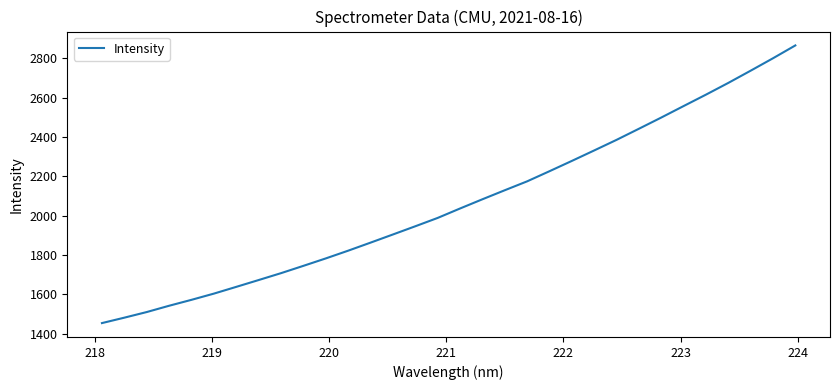

What is the smallest value displayed?

1454.5